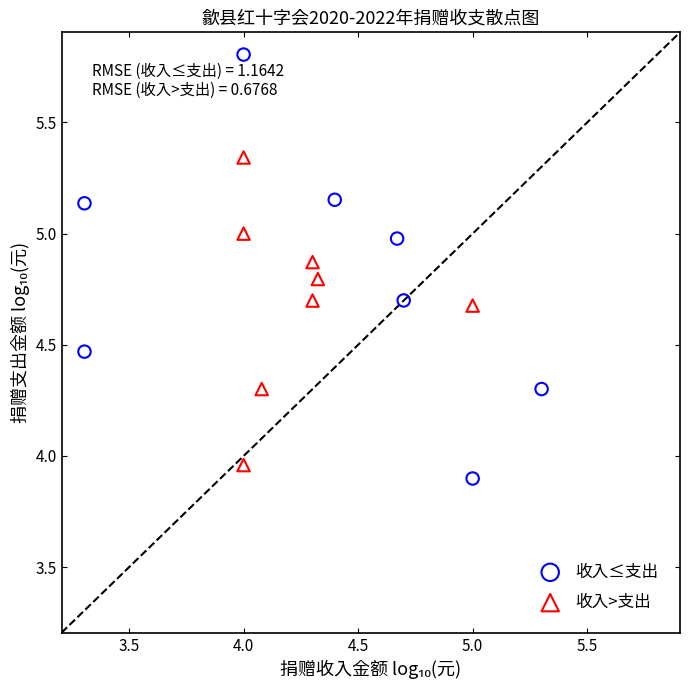

Which series has the widest spread of Y values?

收入≤支出